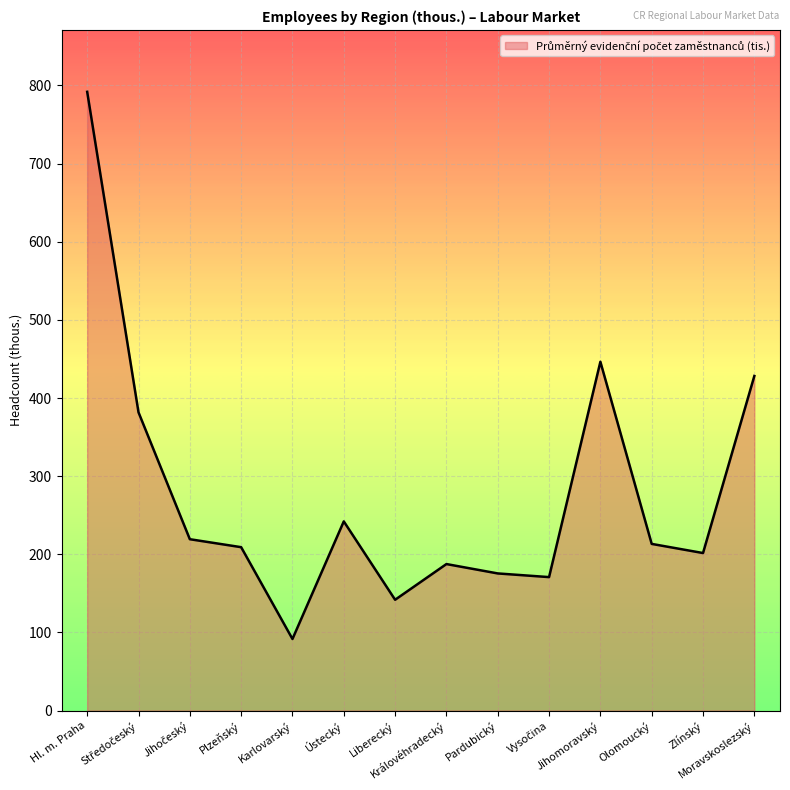

At which label is the value closest to 441?

Jihomoravský